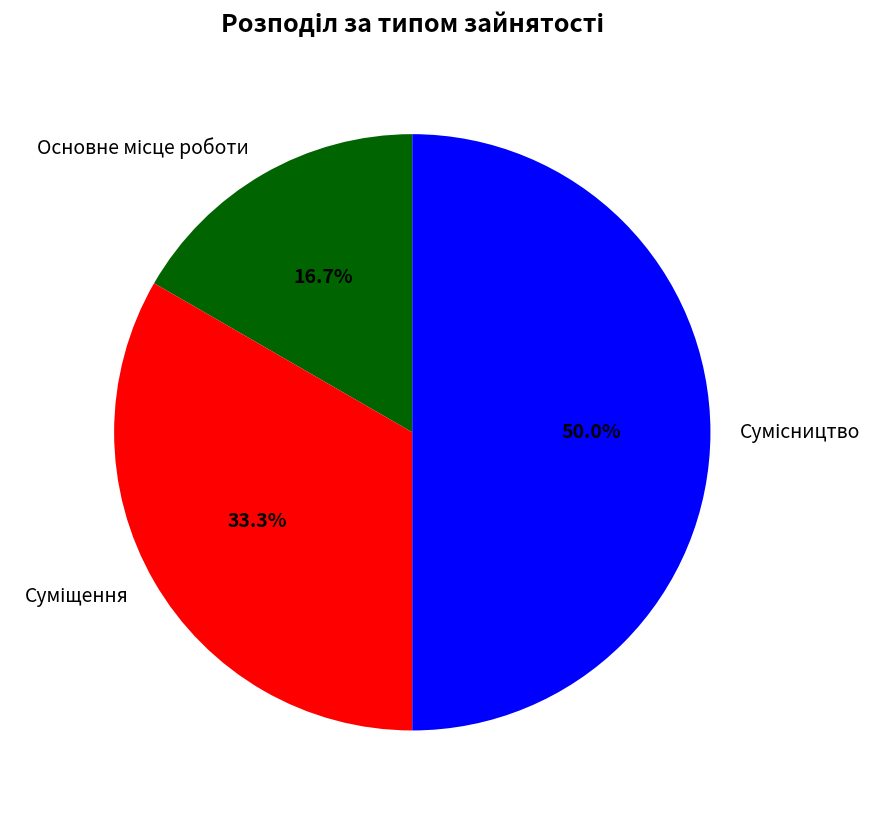

Which has a higher value, Сумісництво or Суміщення?

Сумісництво